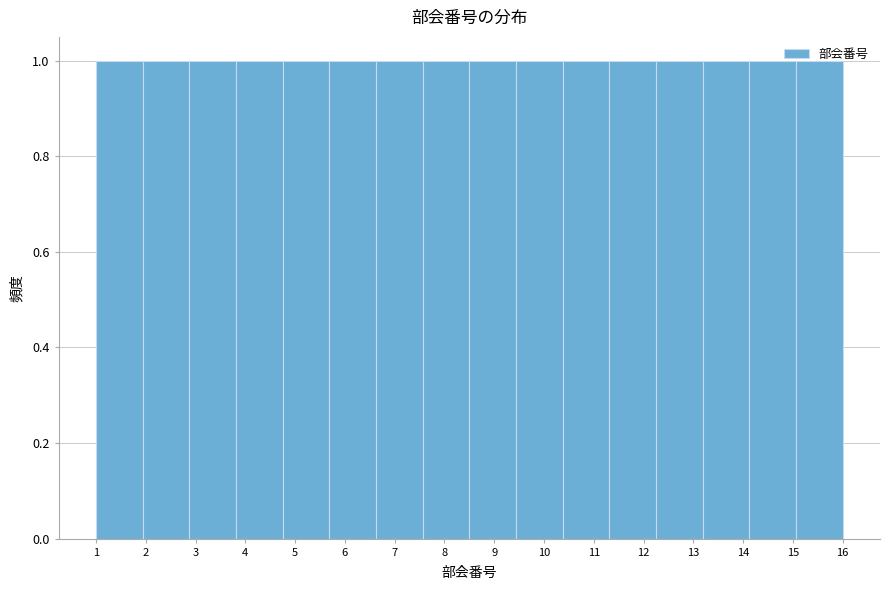

Reading left to right, transcribe this chart: for each bar, give the range it covers on the x-axis and its height. Neither the bar edges nor the heights are printed on the chart, so give them approximately, as read against the axes.

1.0 to 1.9: 1
1.9 to 2.9: 1
2.9 to 3.8: 1
3.8 to 4.8: 1
4.8 to 5.7: 1
5.7 to 6.6: 1
6.6 to 7.6: 1
7.6 to 8.5: 1
8.5 to 9.4: 1
9.4 to 10.4: 1
10.4 to 11.3: 1
11.3 to 12.3: 1
12.3 to 13.2: 1
13.2 to 14.1: 1
14.1 to 15.1: 1
15.1 to 16.0: 1